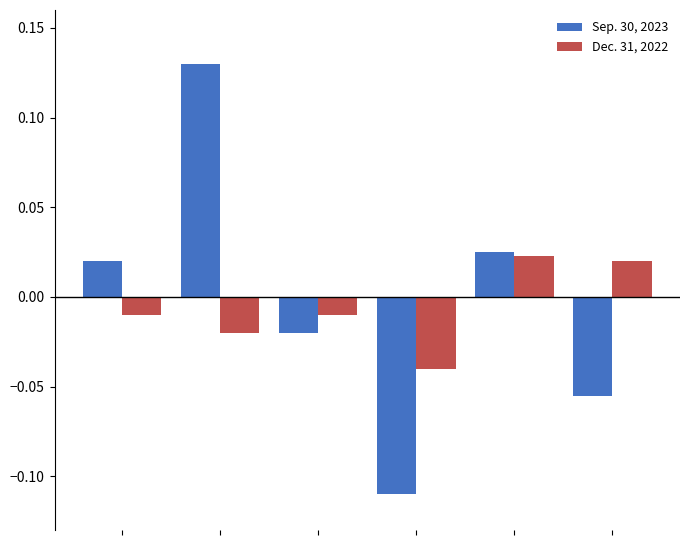

What are all the series names shown in the legend?

Sep. 30, 2023, Dec. 31, 2022